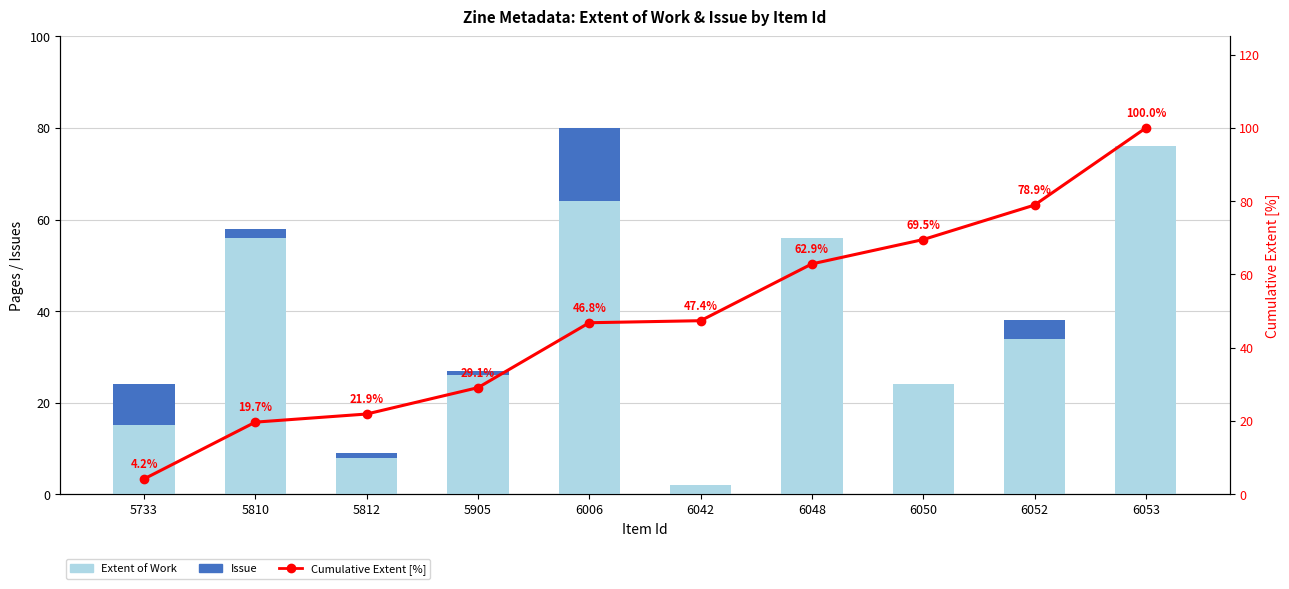

Between 6006 and 5905, which is larger?

6006